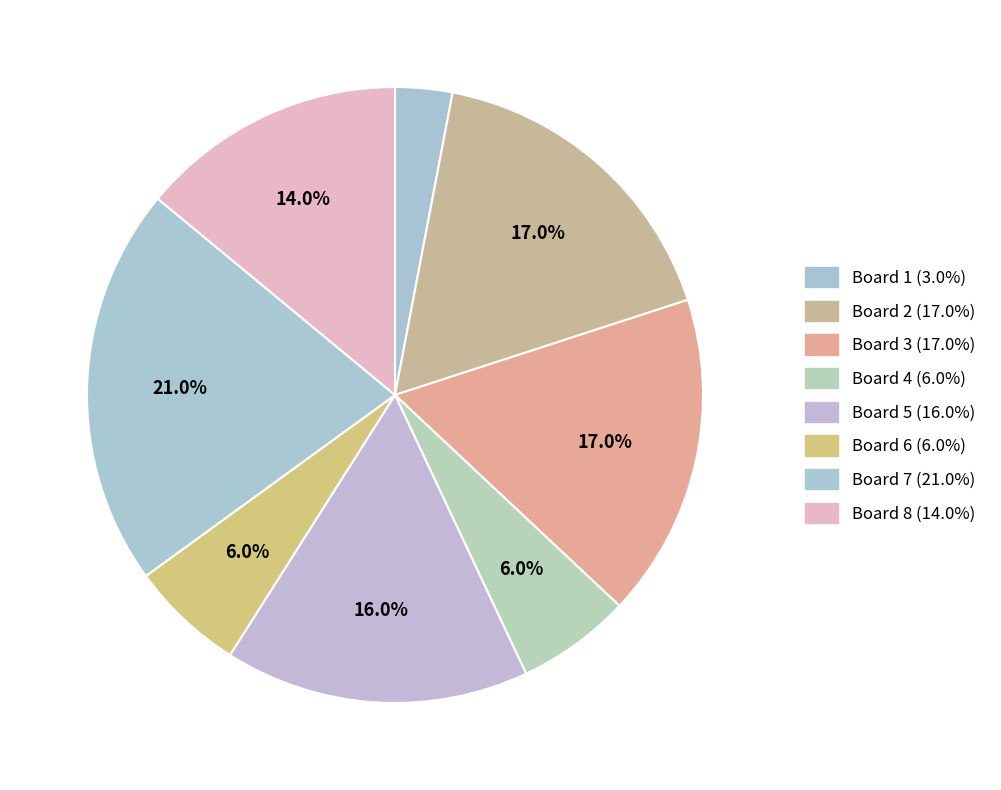

Is the sum of Board 1 and Board 4 greater than half?

No